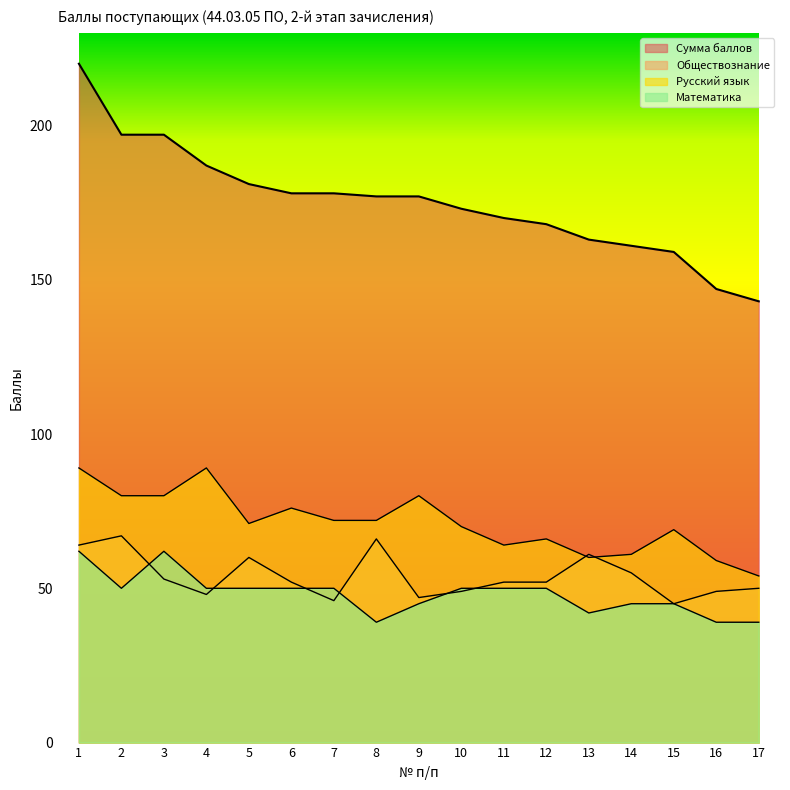

In Русский язык, how many points are higher than both neighbors (excluding endpoints)?

5